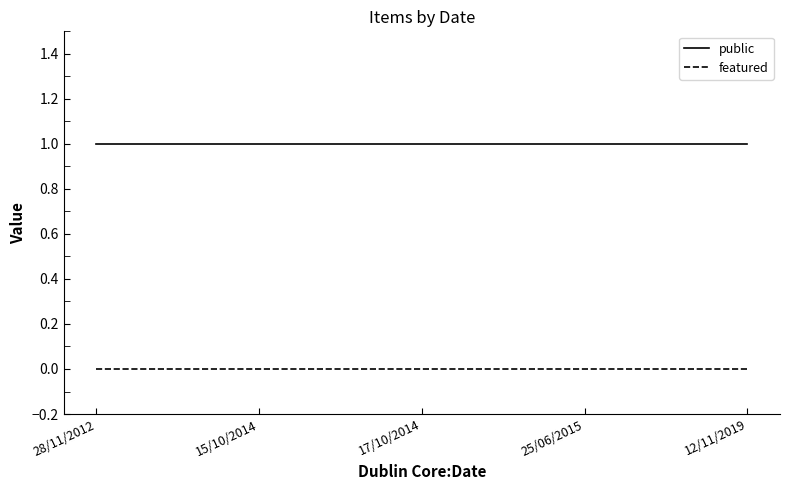

Rank the series by their average value, from highest to lowest.

public, featured